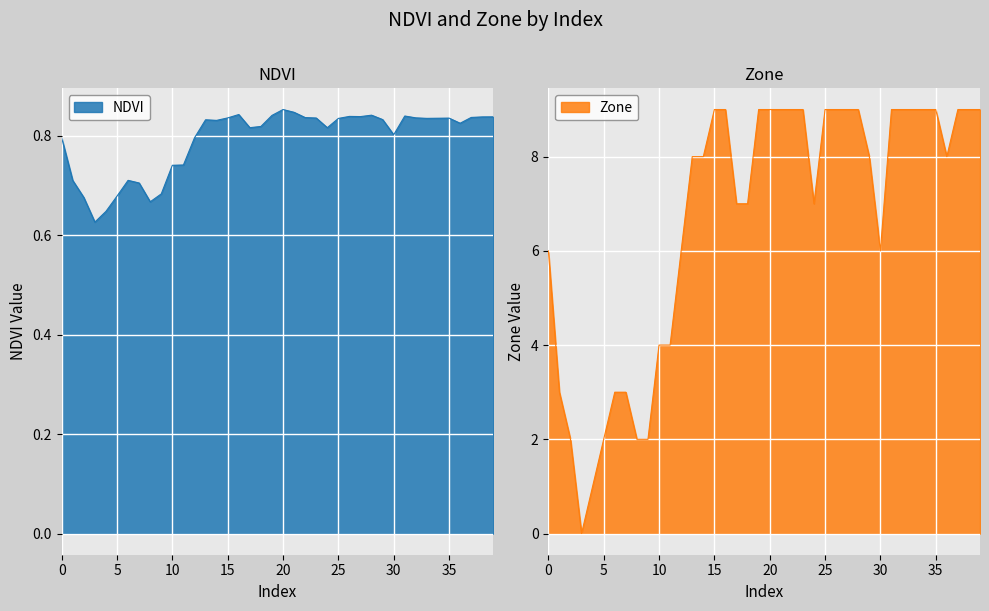

After their last crossing, which series has the higher values: Zone or NDVI?

Zone